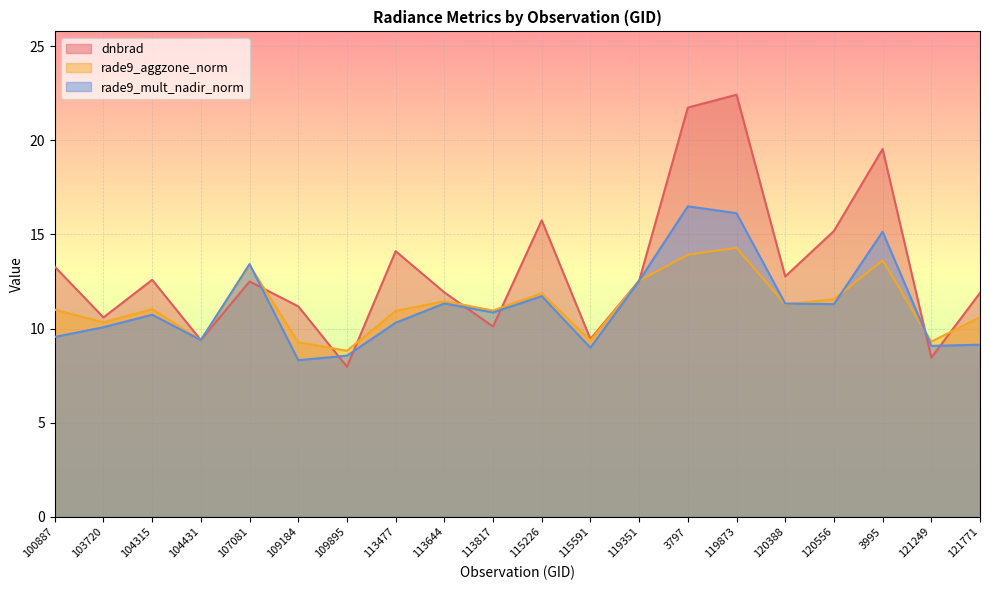

In rade9_mult_nadir_norm, how many points are higher than both neighbors (excluding endpoints)?

6